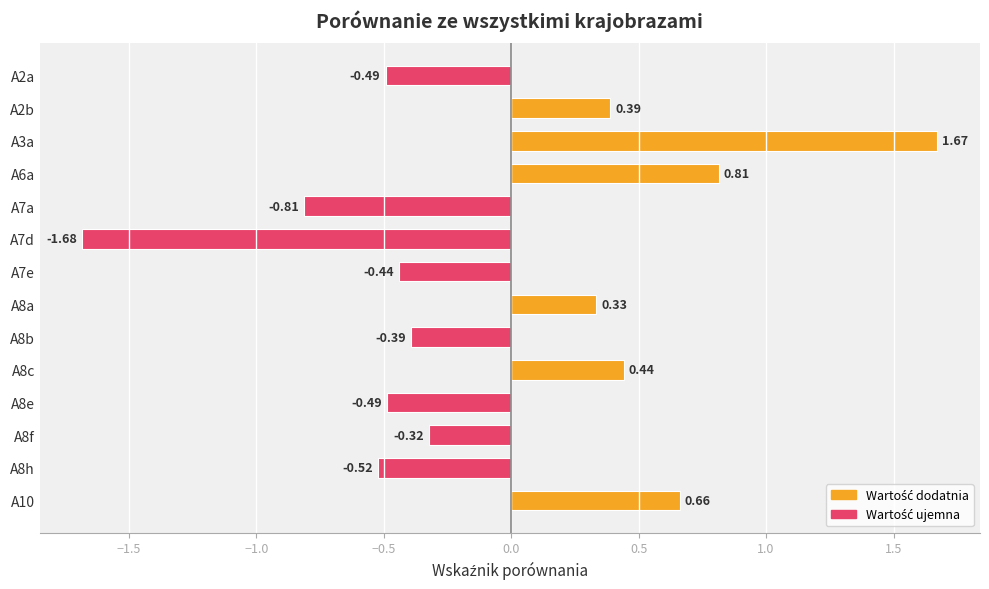

Which category has the highest value across all series?

A3a